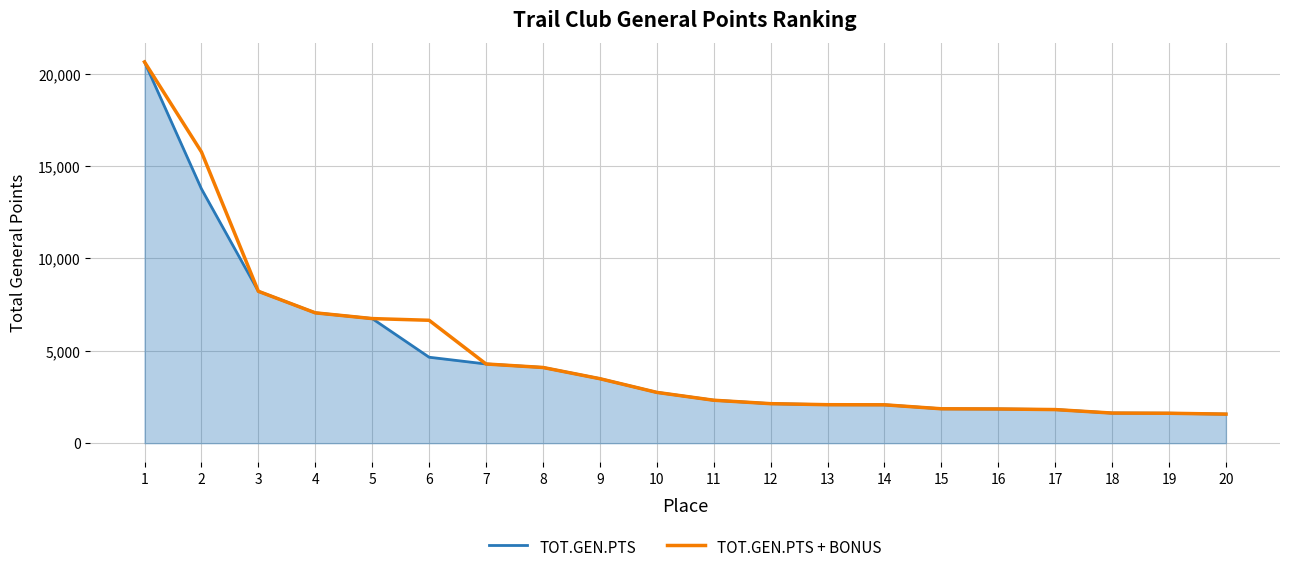

How many values in the TOT.GEN.PTS + BONUS series are below 2750?

10